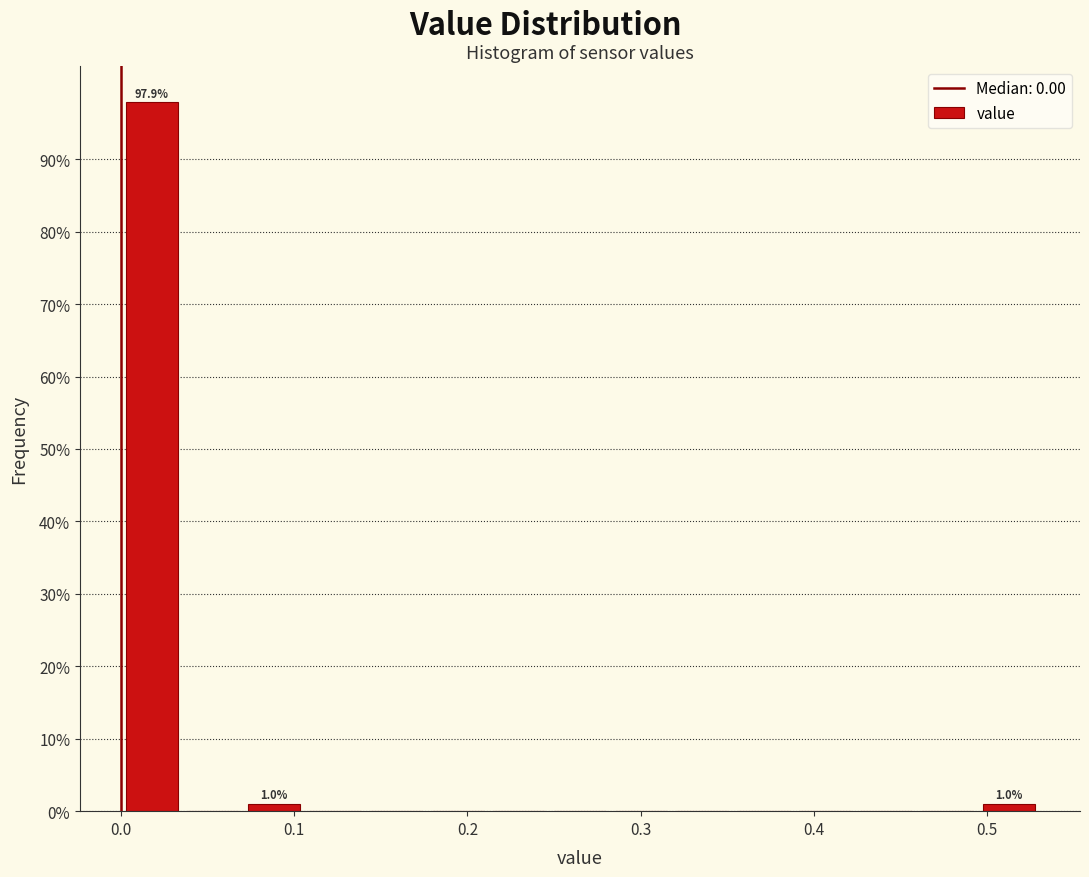

Read against the x-axis, roughly where is the centre of the tallest bar?

0.02